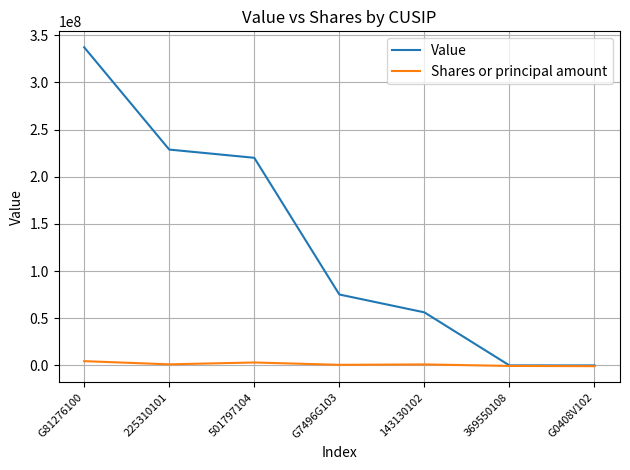

What is the greatest value displayed?

337248000